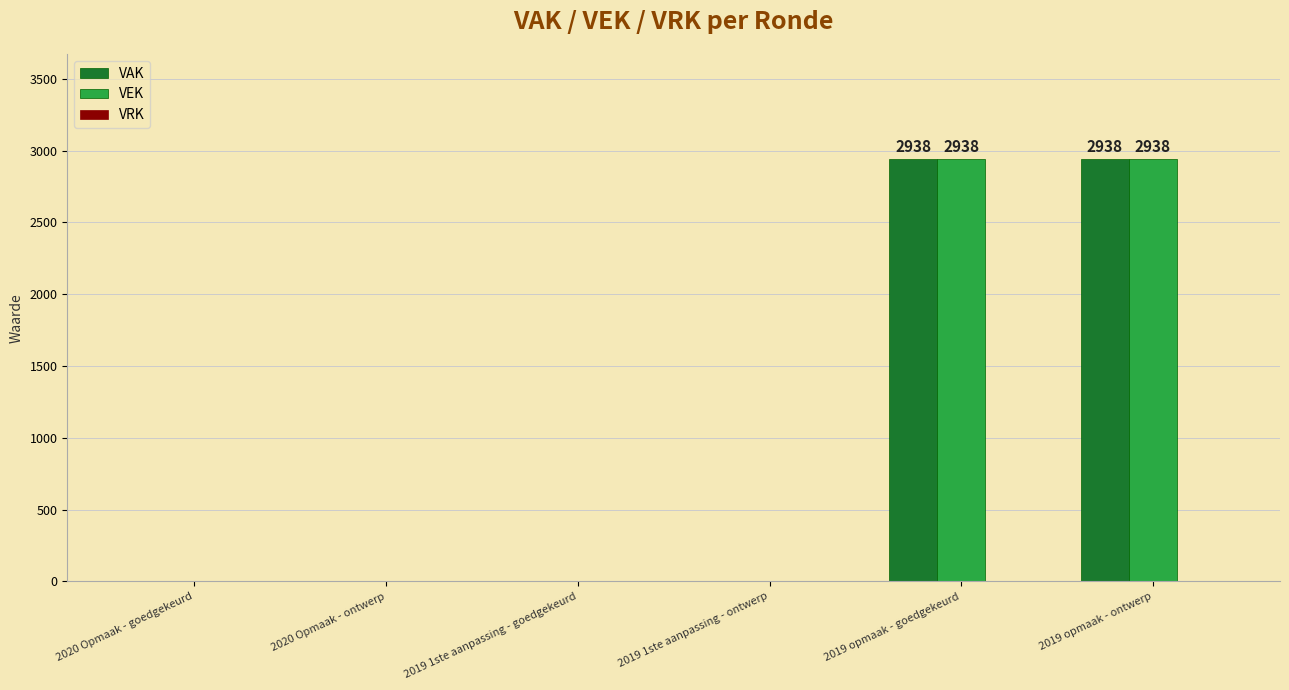

What is the total value across all series at 2019 opmaak - ontwerp?

5876